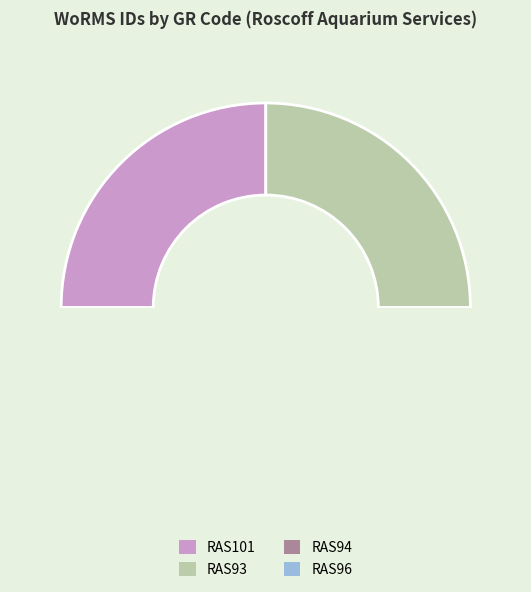

To the nearest percent, what is the average slice percentage?

25%